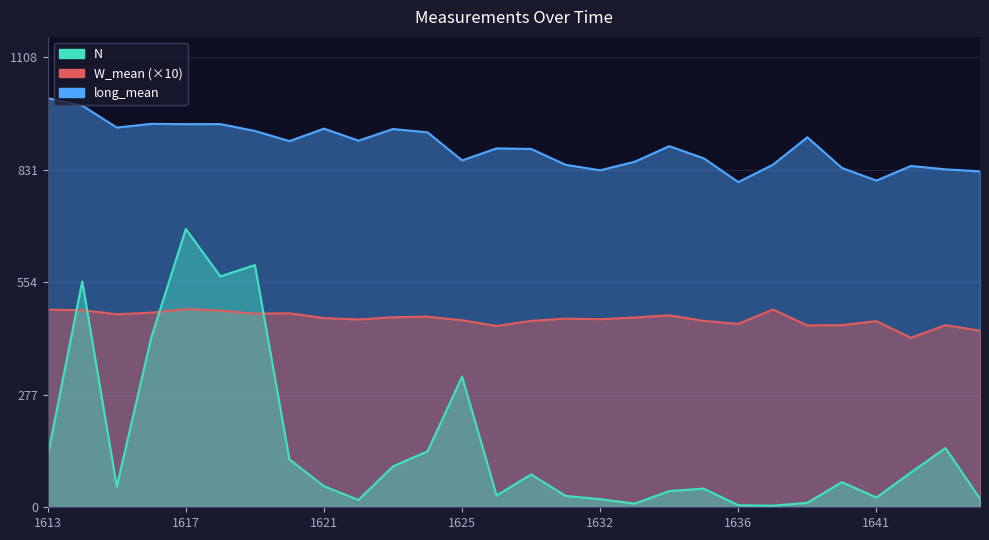

Which series changed the most between 1634 and 1638?

N